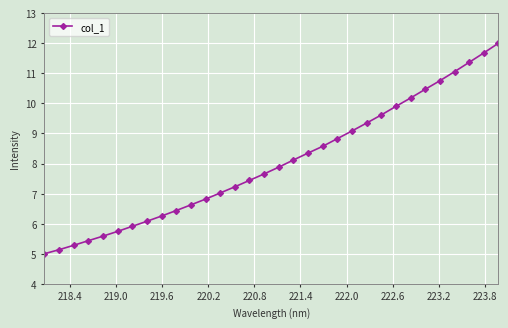

What is the value of the 8th point from the left?

6.1